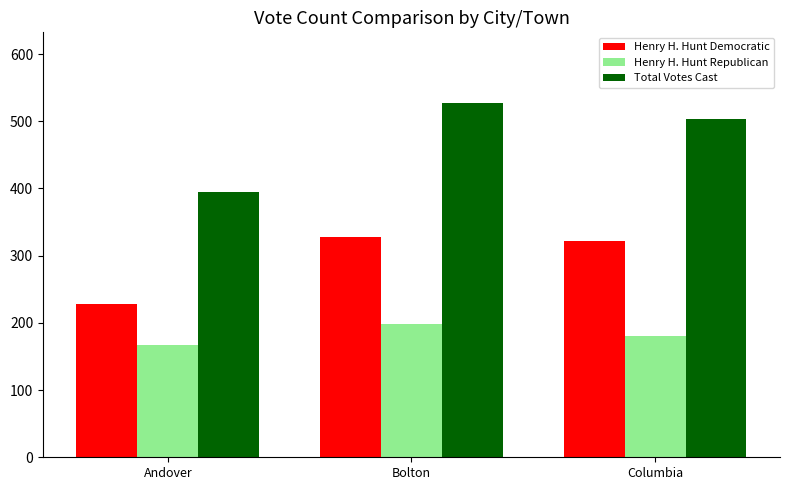

What is the value of the Henry H. Hunt Democratic bar at the 2nd from the left?

328